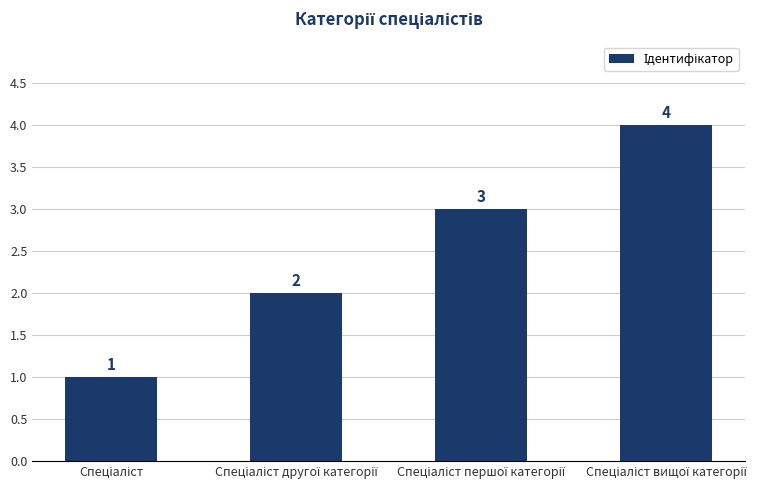

What is the maximum value shown in the chart?

4